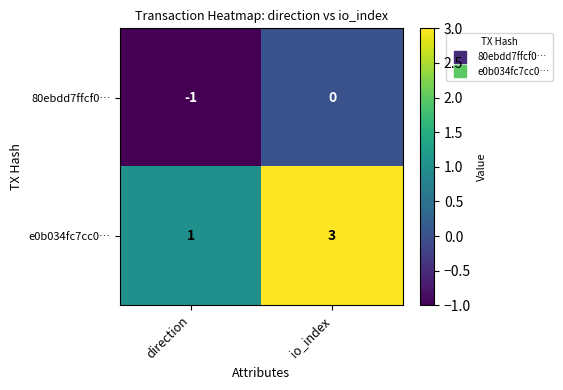

The value of 80ebdd7ffcf0… at io_index is 1. True or false?

False